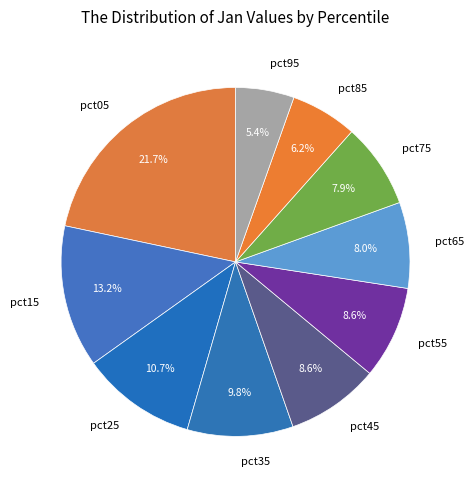

Does pct35 account for over 50% of the chart?

No